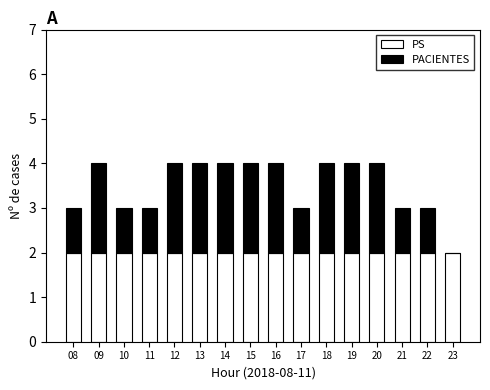

What is the sum of the PS values at 22 and 18?

4